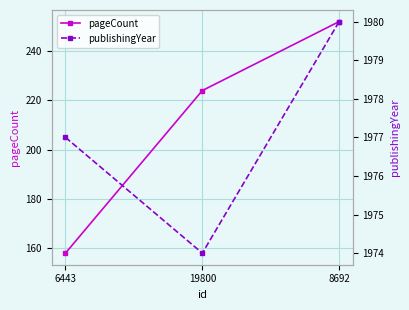

Reading right to left, extract all data points from this chart.

pageCount: 252	224	158
publishingYear: 1980	1974	1977